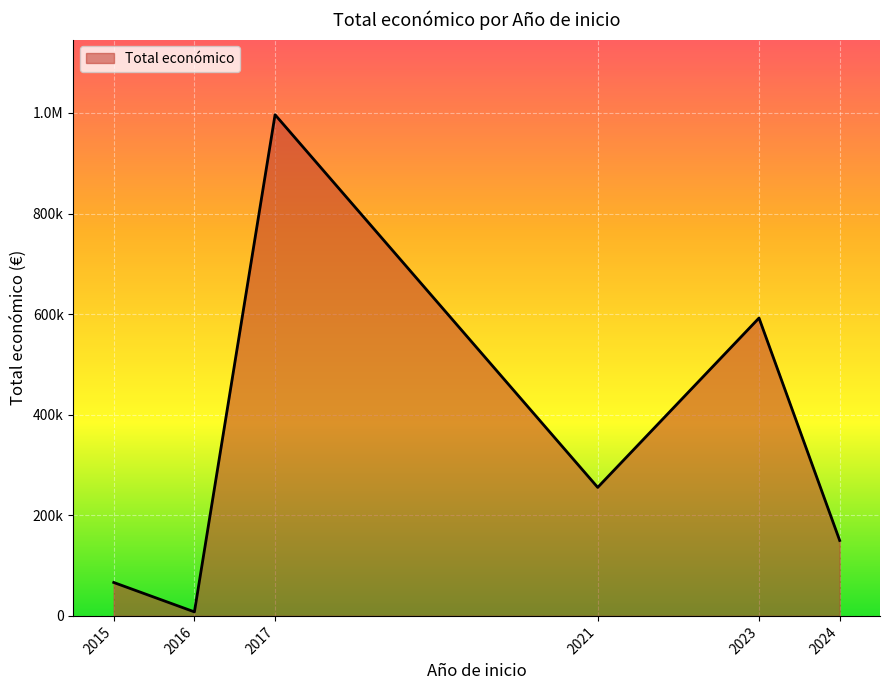

Does the chart display data point markers on the line(s)?

No